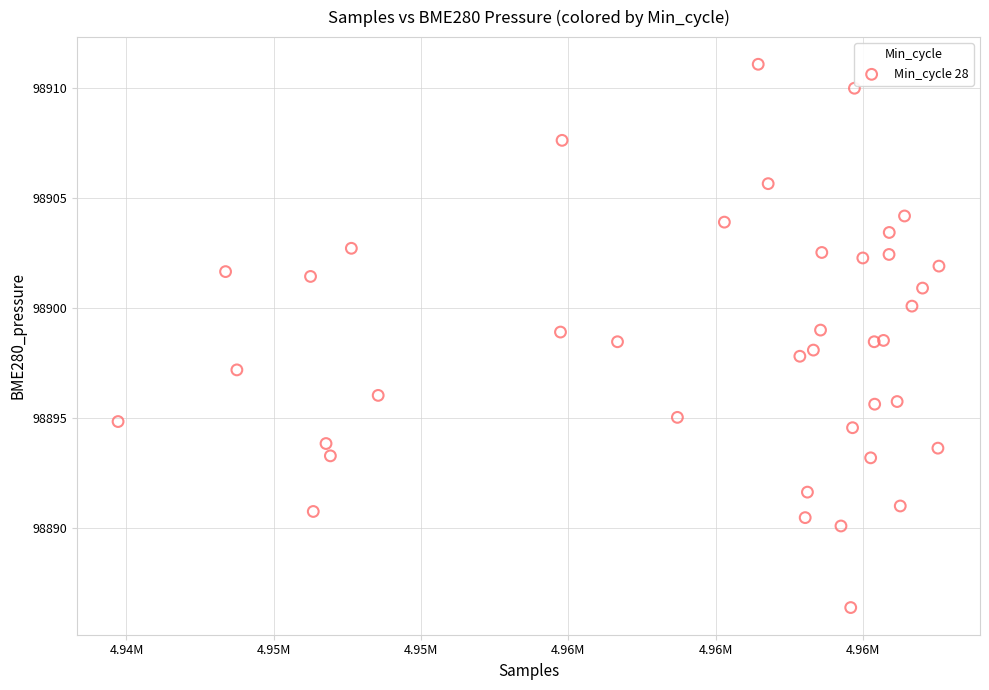

What is the range of Y values (max minus min)?

24.7